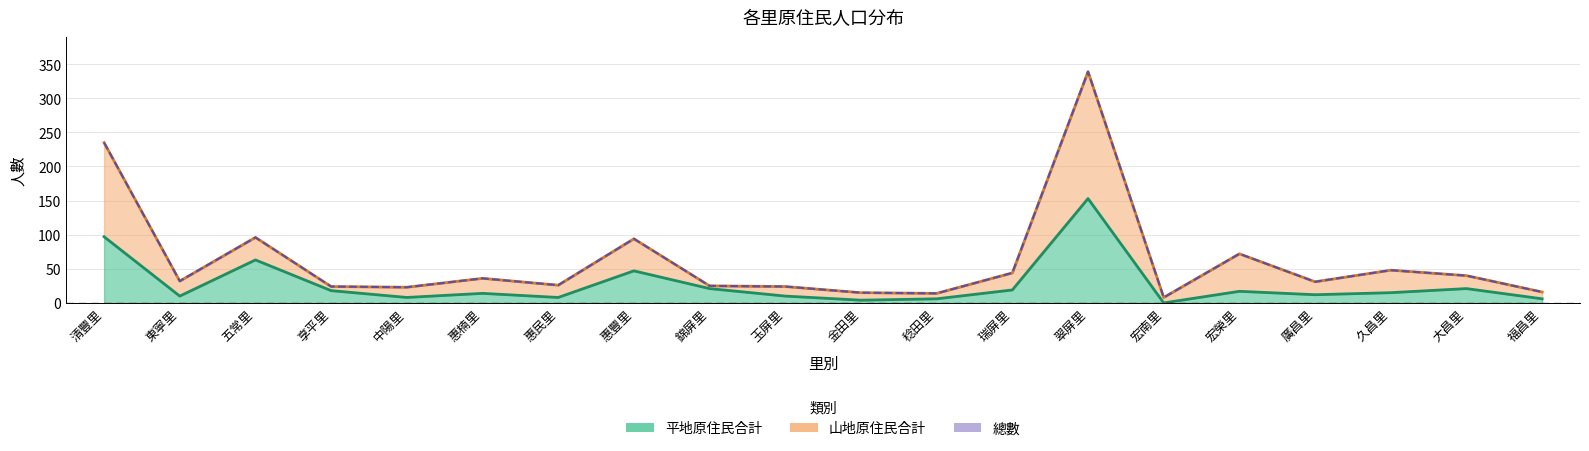

What is the maximum value for 總數?

339